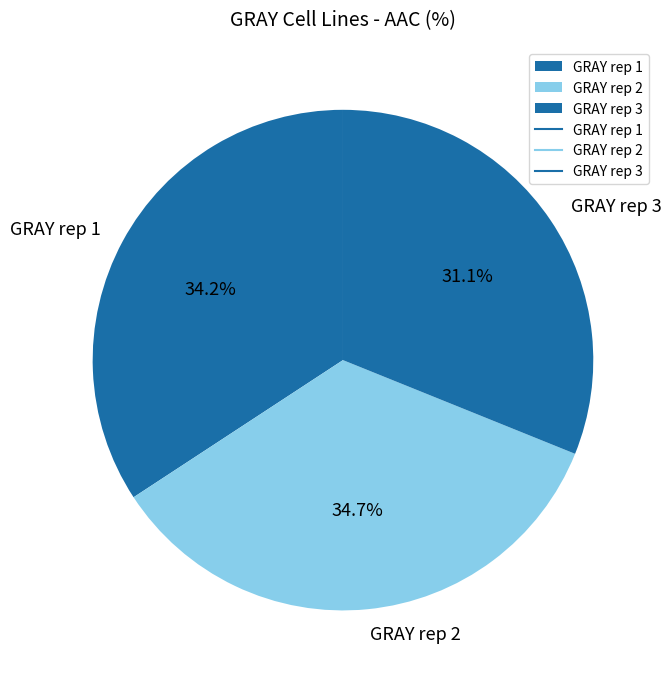

Which slice is the smallest?

GRAY rep 3